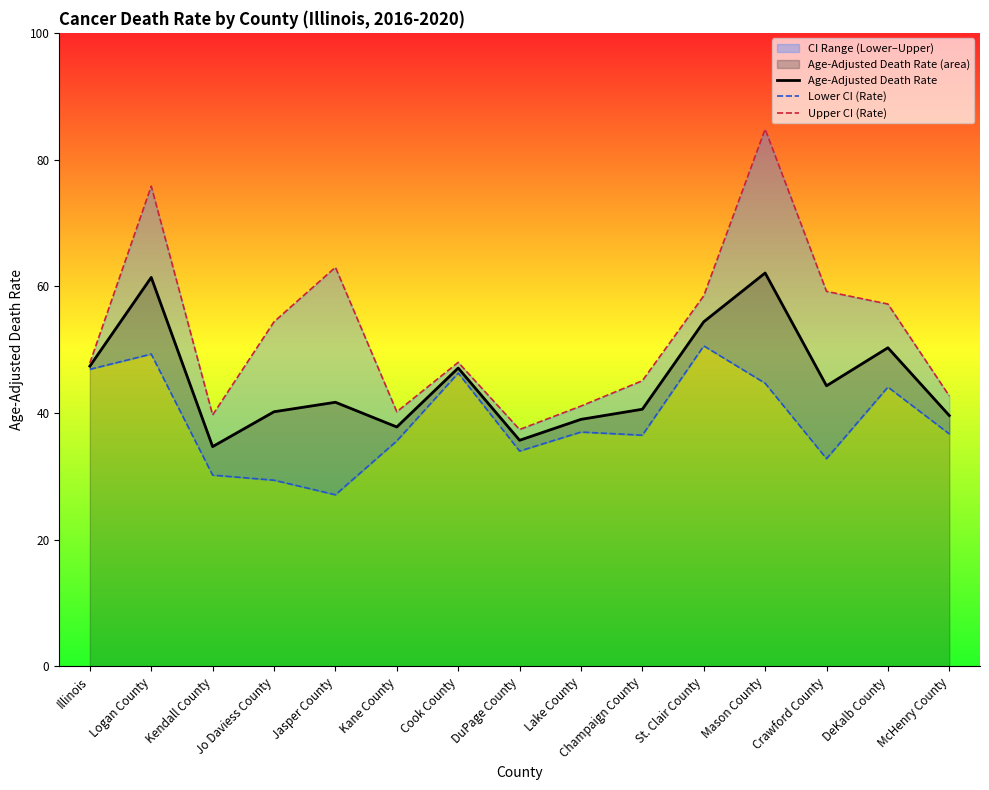

Rank the series at Illinois from highest to lowest value.

Upper CI (Rate), Age-Adjusted Death Rate, Lower CI (Rate)